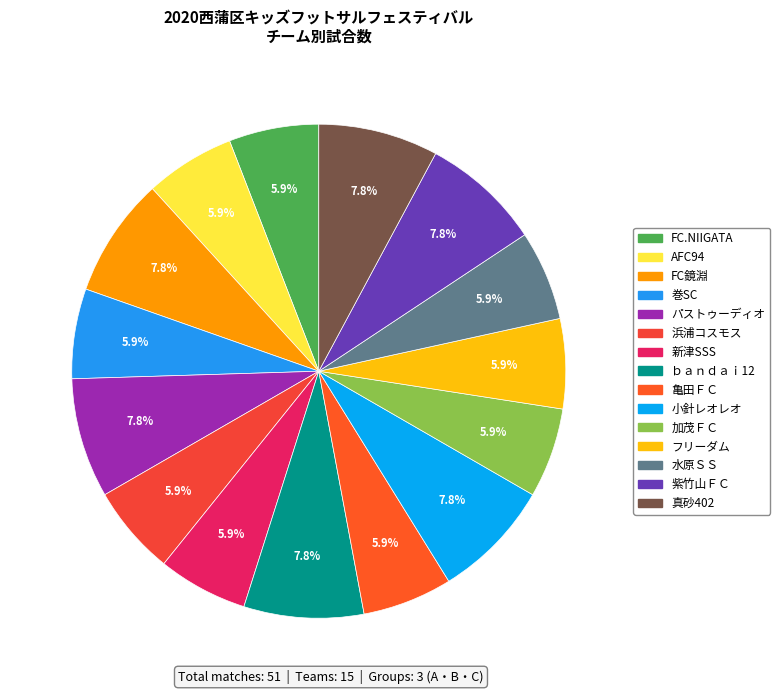

What portion of the pie excludes 浜浦コスモス?

94.1%